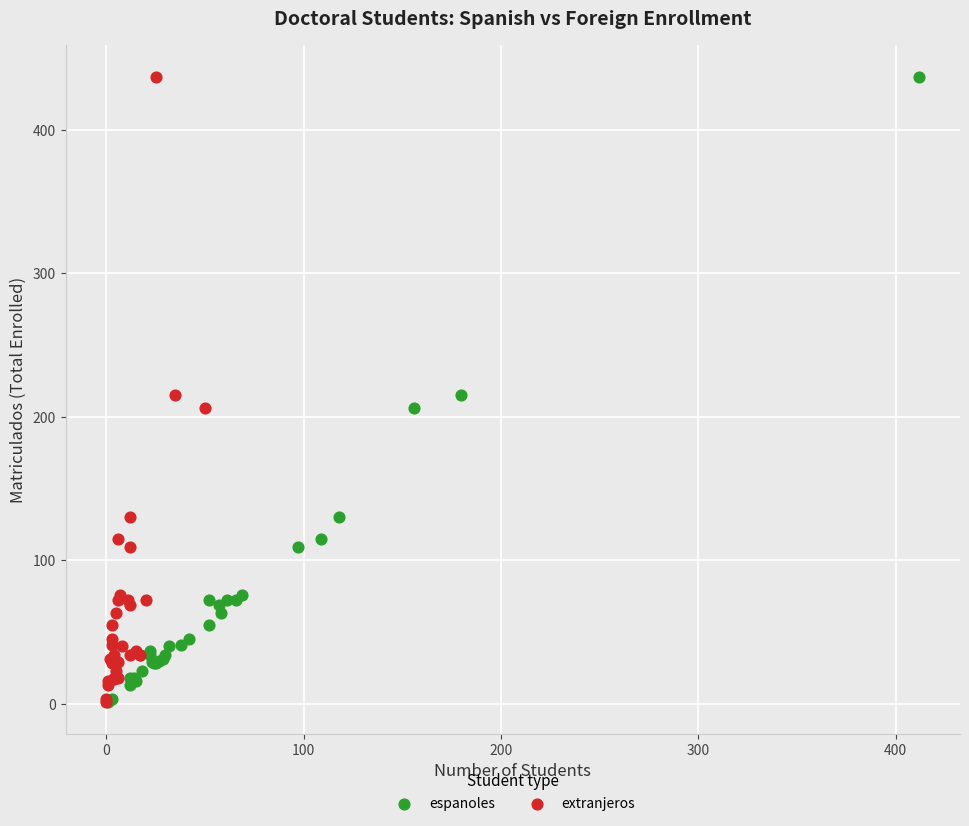

What are all the series names shown in the legend?

espanoles, extranjeros